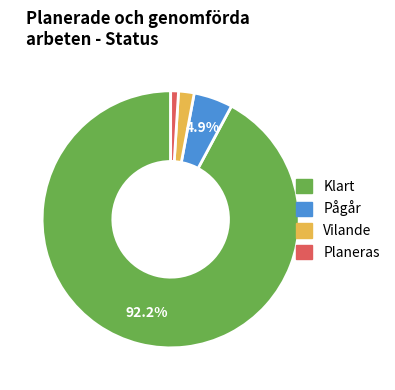

Does any single category account for the majority?

Yes